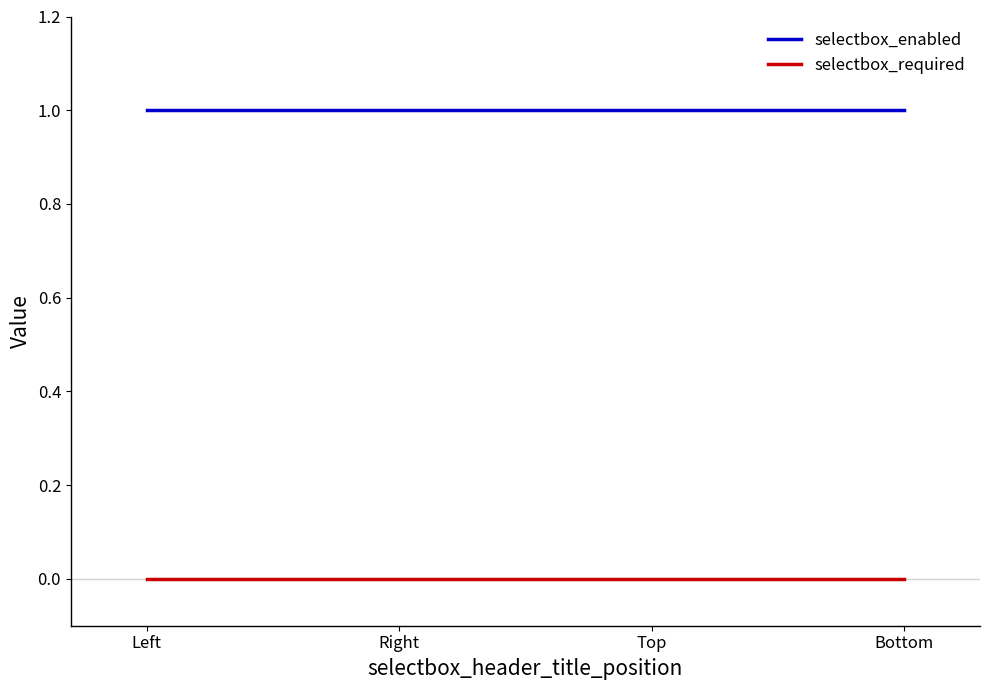

How many lines are shown in the chart?

2